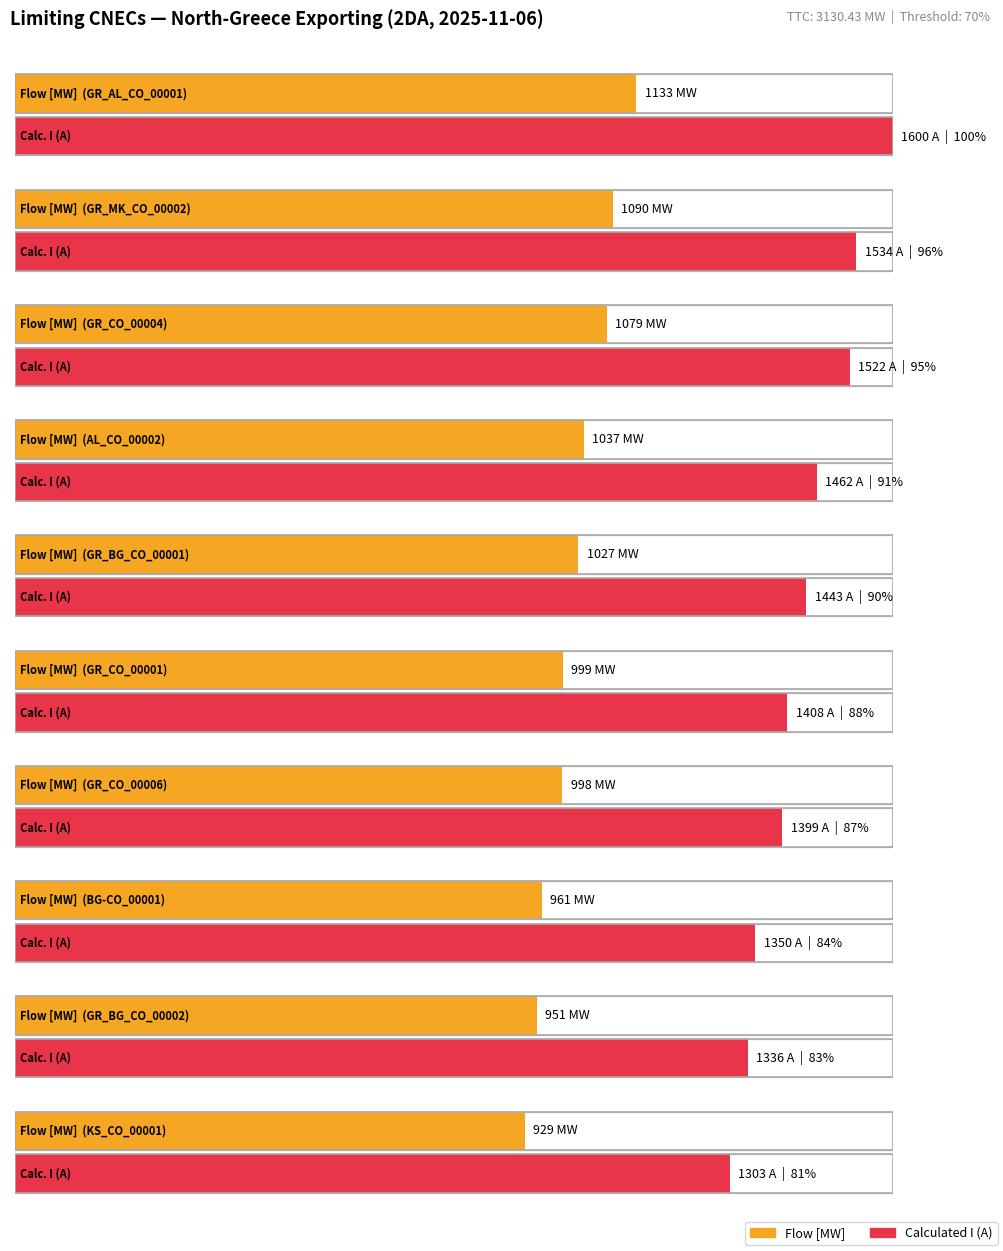

What is the label of the 2nd bar from the right?

GR_BG_CO_00002